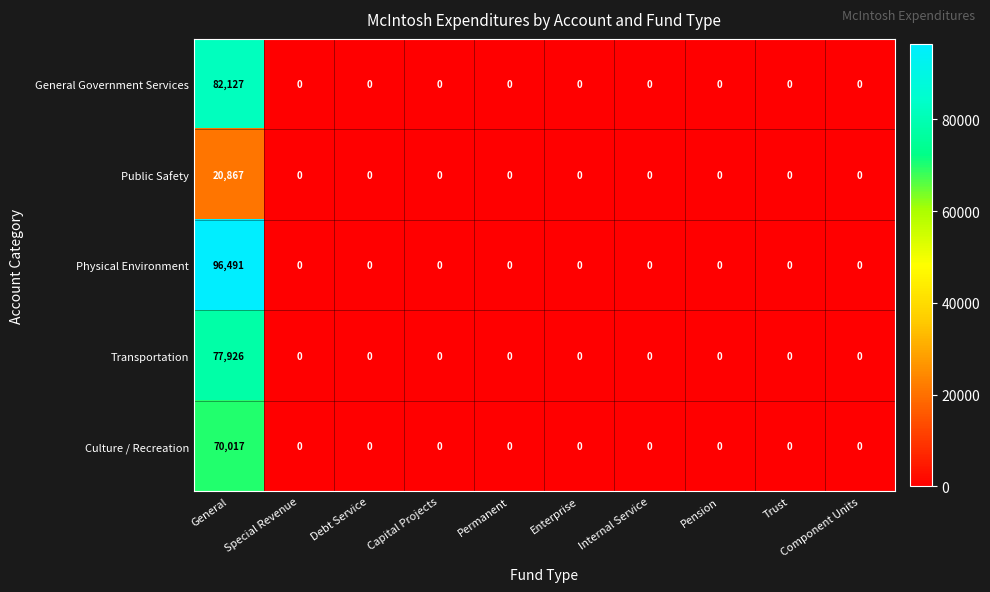

What is the difference between the maximum and second lowest values in the Physical Environment series?

96491